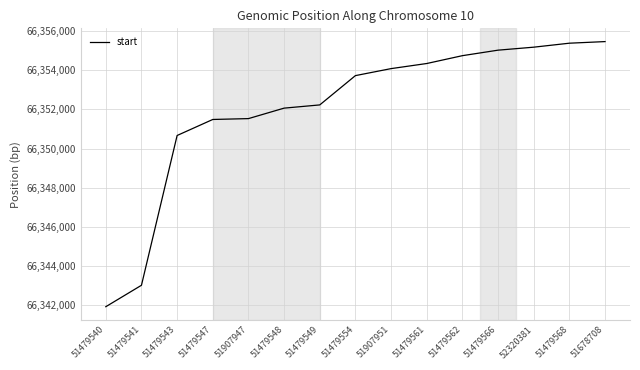

Which category has the lowest value across all series?

51479540